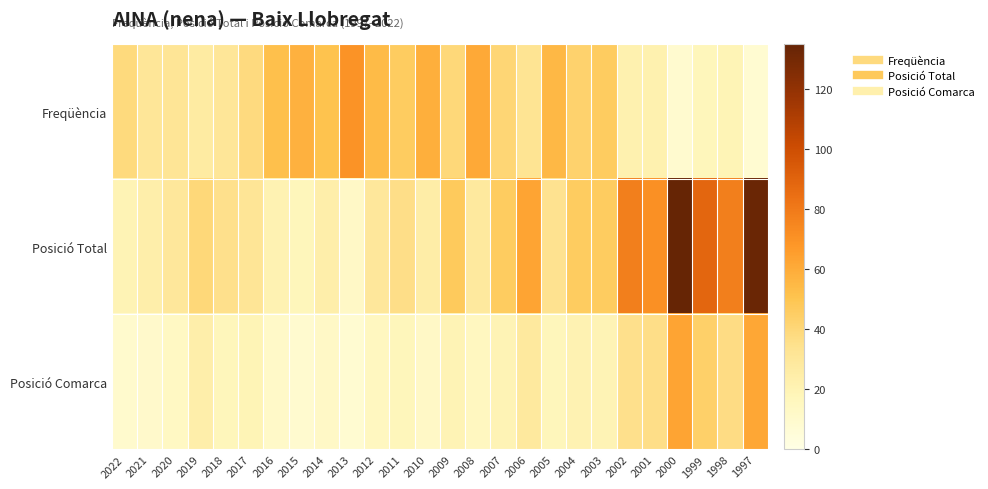

How many series are shown in this chart?

3